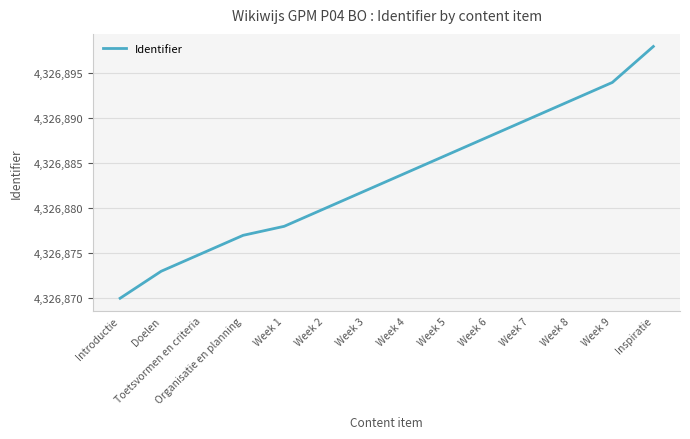

What is the sum of the values at Week 3 and Week 2?

8653762